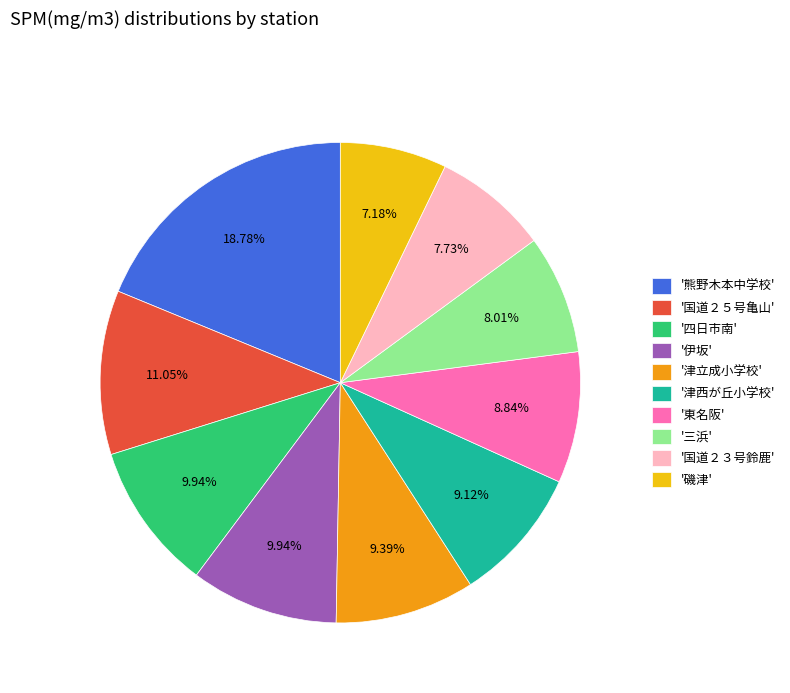

Which slice is the smallest?

'磯津'